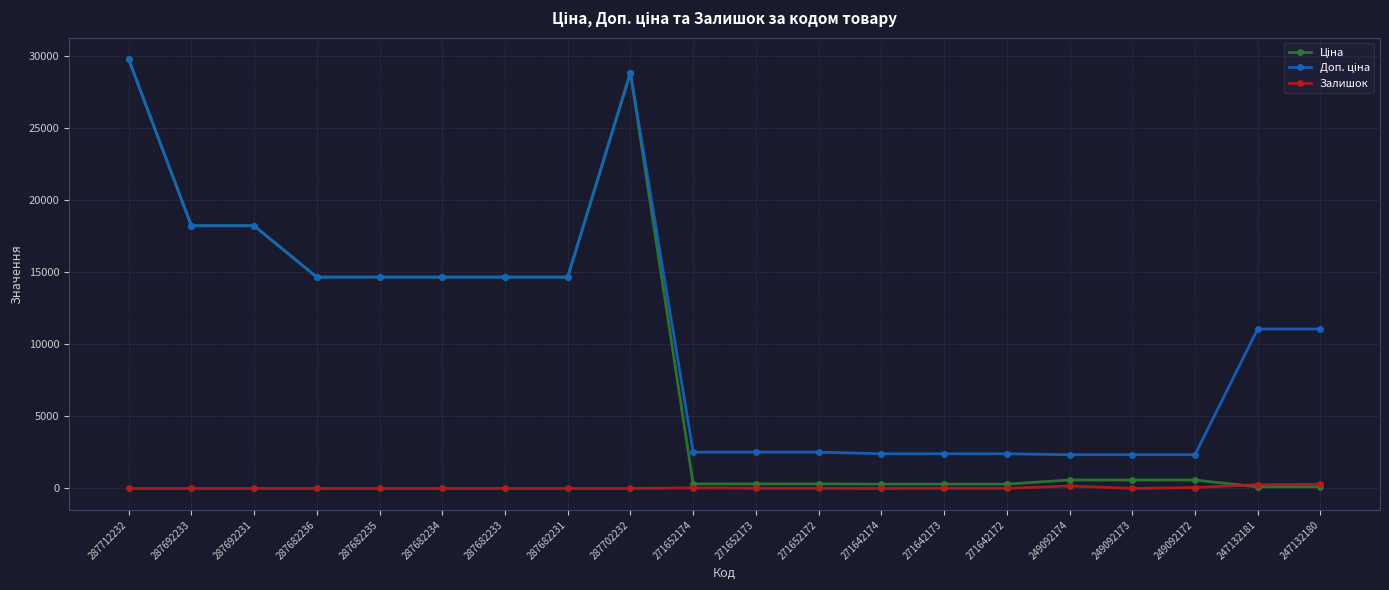

How many series are shown in this chart?

3